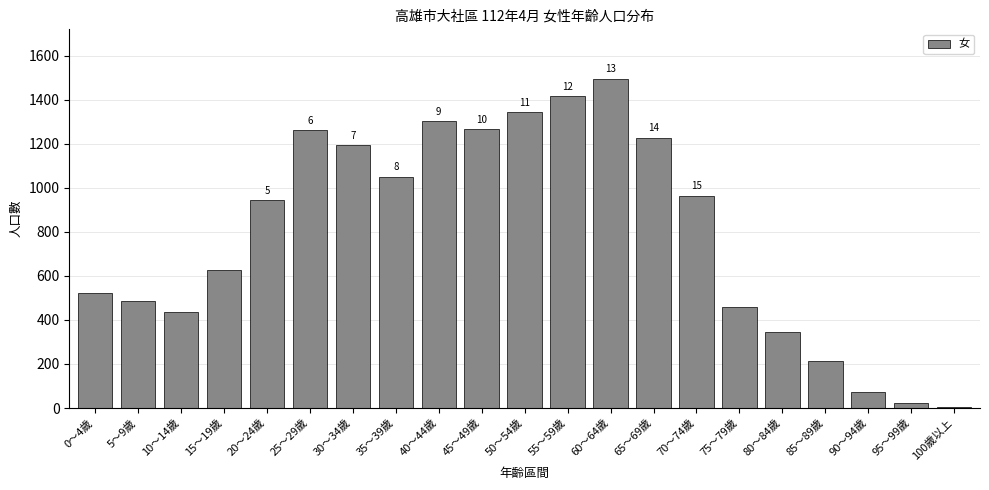

Are the bars horizontal?

No